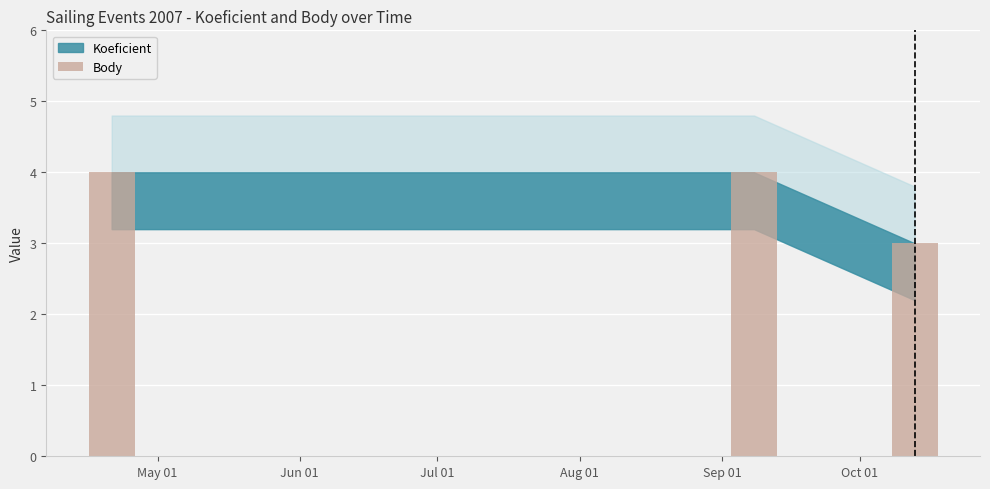

Reading left to right, list all the values displayed in this chart.

4	4	3